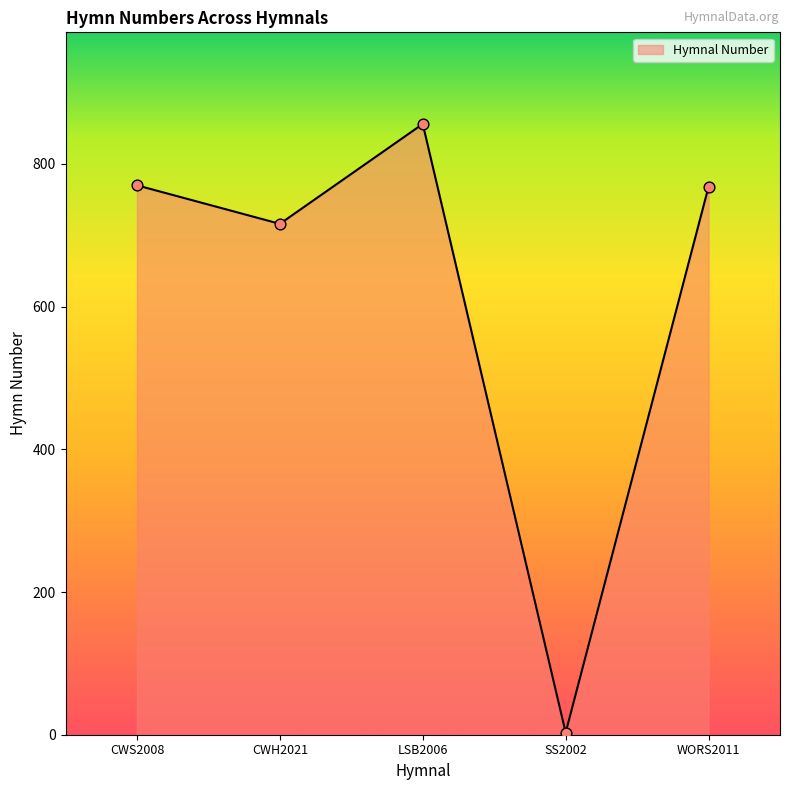

Which has a higher value, CWS2008 or SS2002?

CWS2008